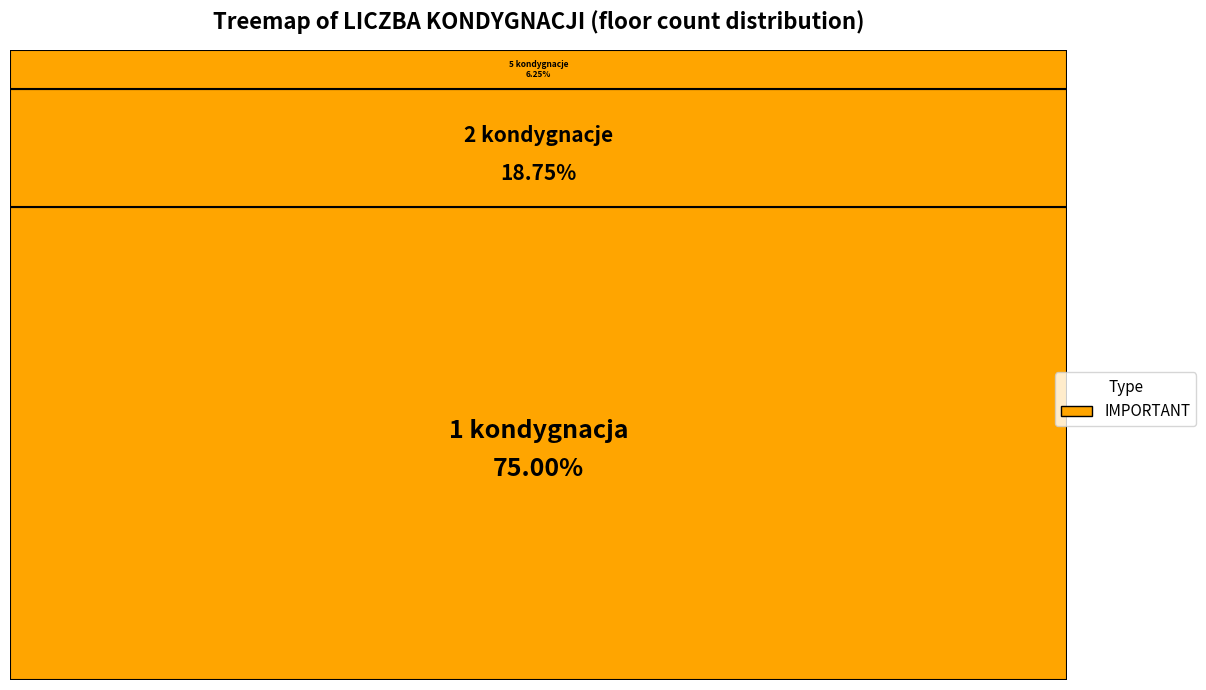

True or false: 22. accounts for 1% of the total.

False